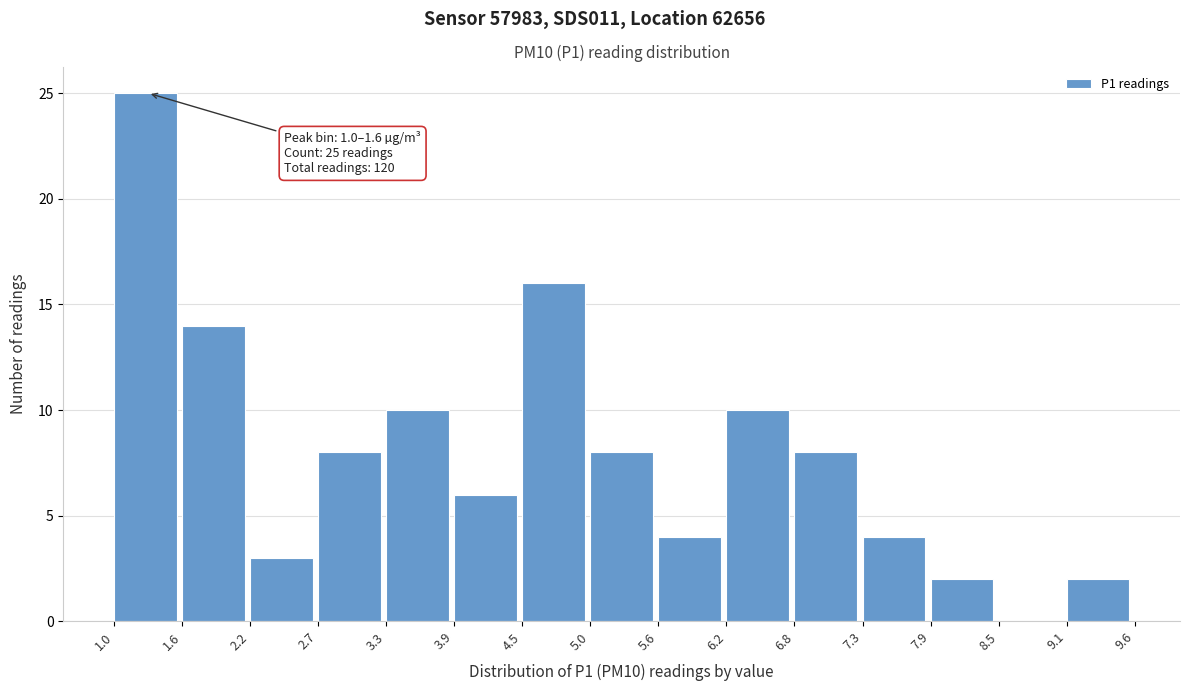

Over which range of the x-axis is the bar tallest?

1.0 to 1.6